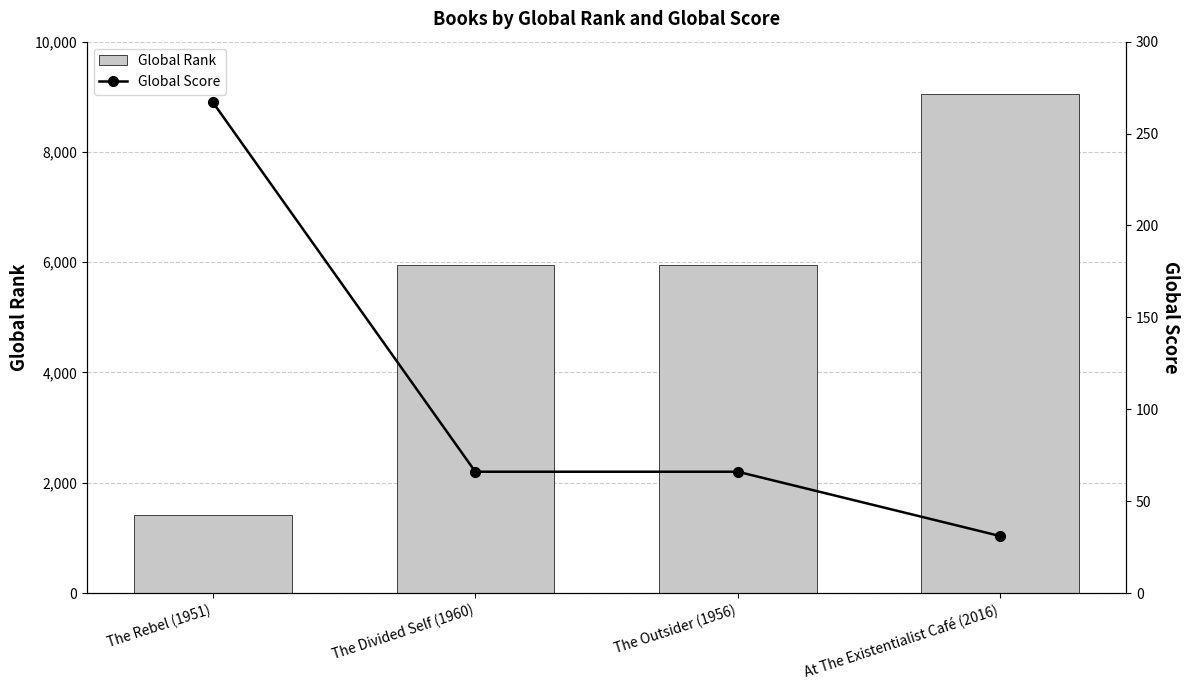

Which series changed the most between The Outsider (1956) and At The Existentialist Café (2016)?

Global Rank